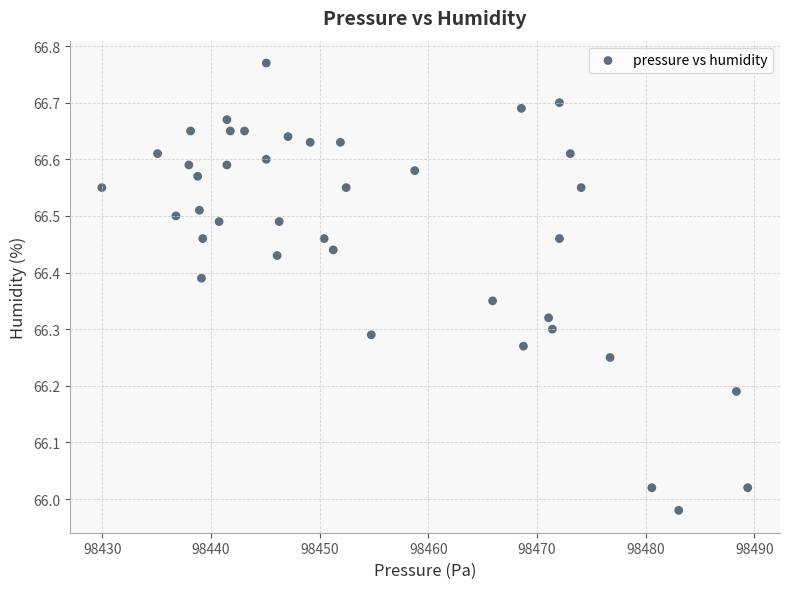

What is the range of Y values (max minus min)?

0.8